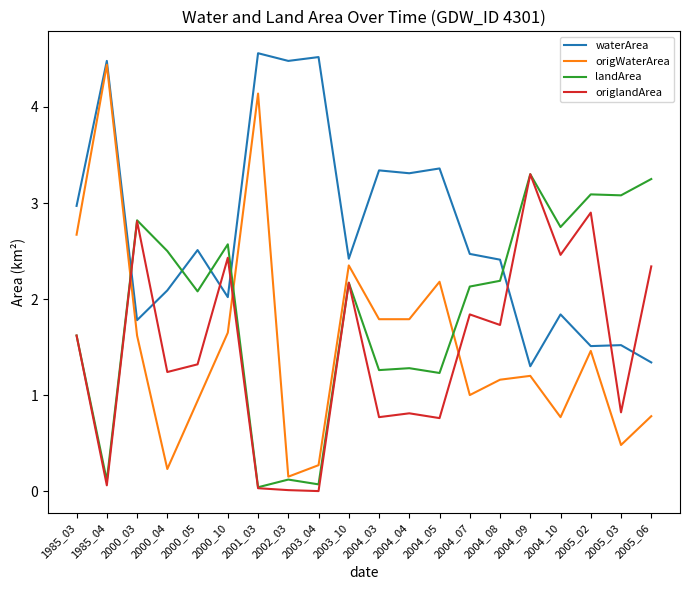

Which series has the widest spread of values?

origWaterArea